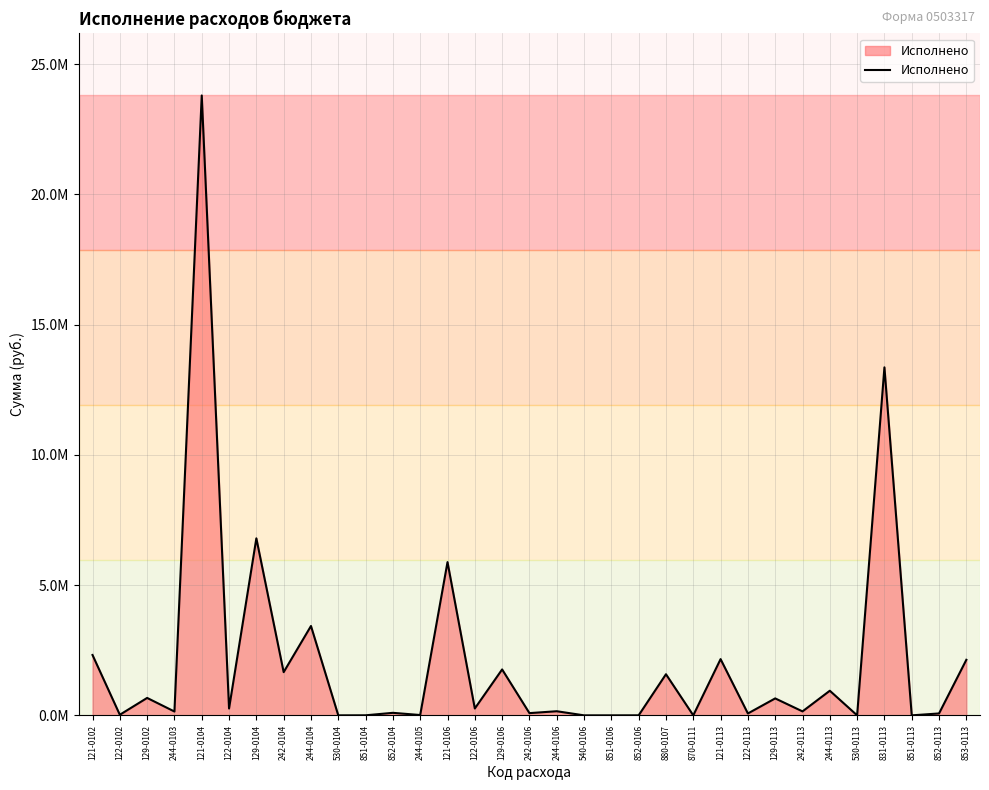

At which label is the value closest to 11897262?

831-0113